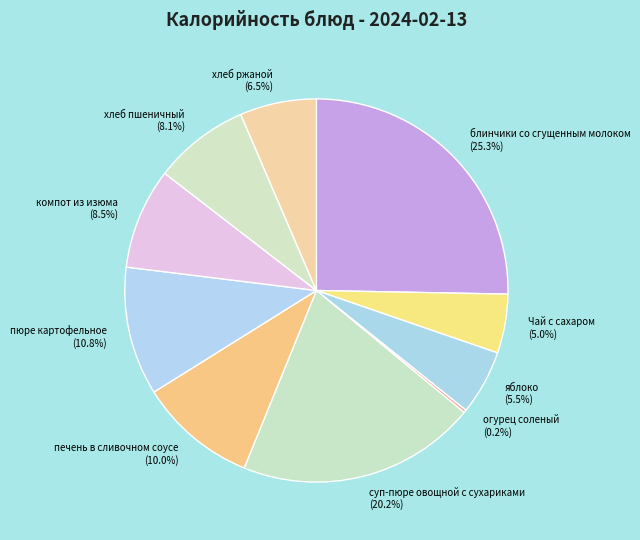

Which slice is the largest?

блинчики со сгущенным молоком